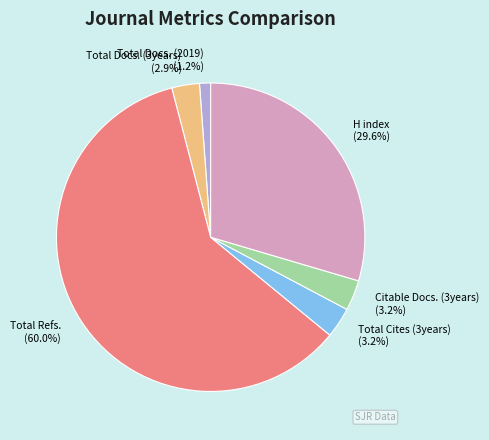

What percentage is NOT represented by Citable Docs. (3years)?

96.8%